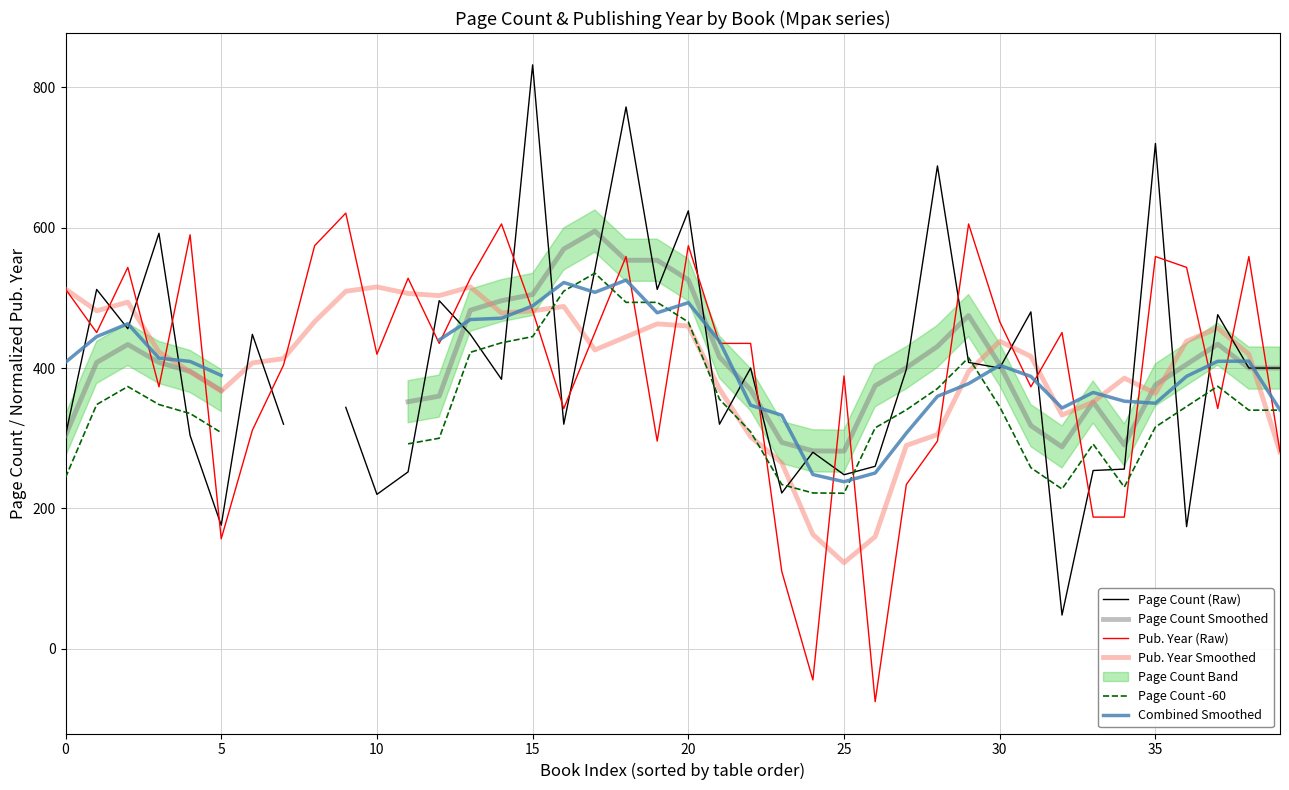

At which label does Page Count Smoothed reach its peak?

17